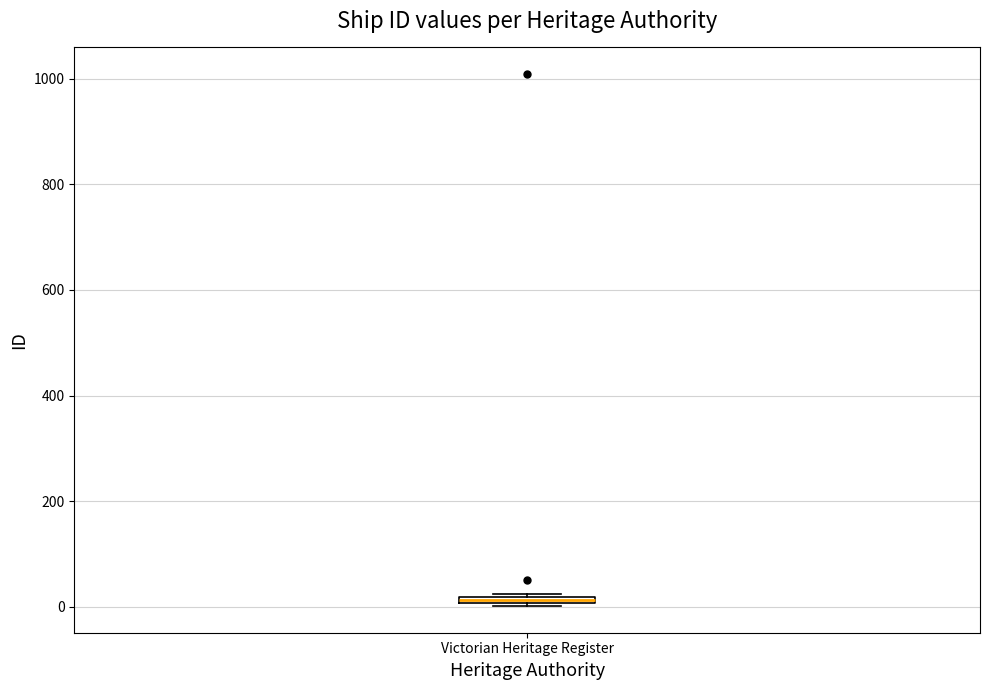

Where is the upper edge of the box for Victorian Heritage Register on the y-axis? The values are not printed on the chart, so give them approximately, as read against the axis.

20